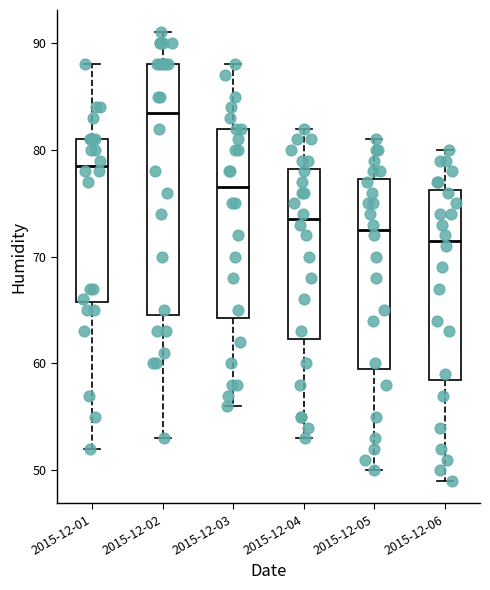

Where is the lower edge of the box for 2015-12-03 on the y-axis? The values are not printed on the chart, so give them approximately, as read against the axis.

64